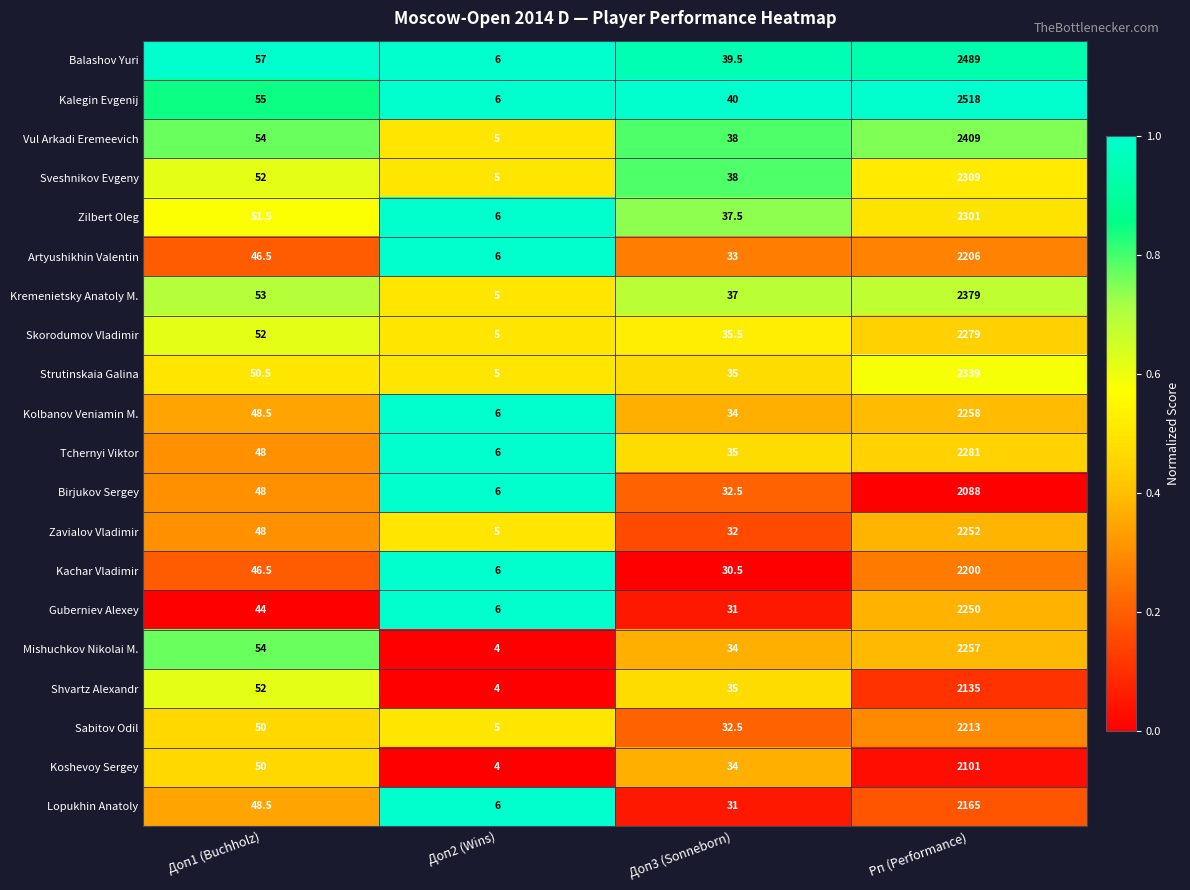

What is the spread (max minus min) of values at Доп2 (Wins)?

2.0